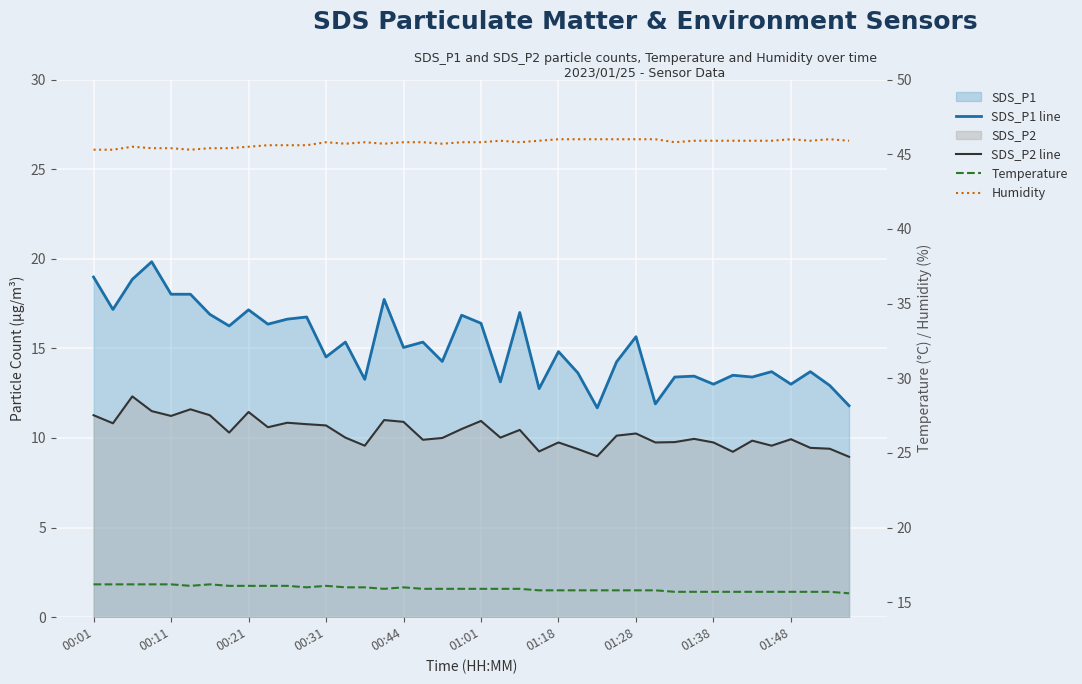

Rank the series at 33 from lowest to highest value.

SDS_P2 line, SDS_P1 line, Temperature, Humidity